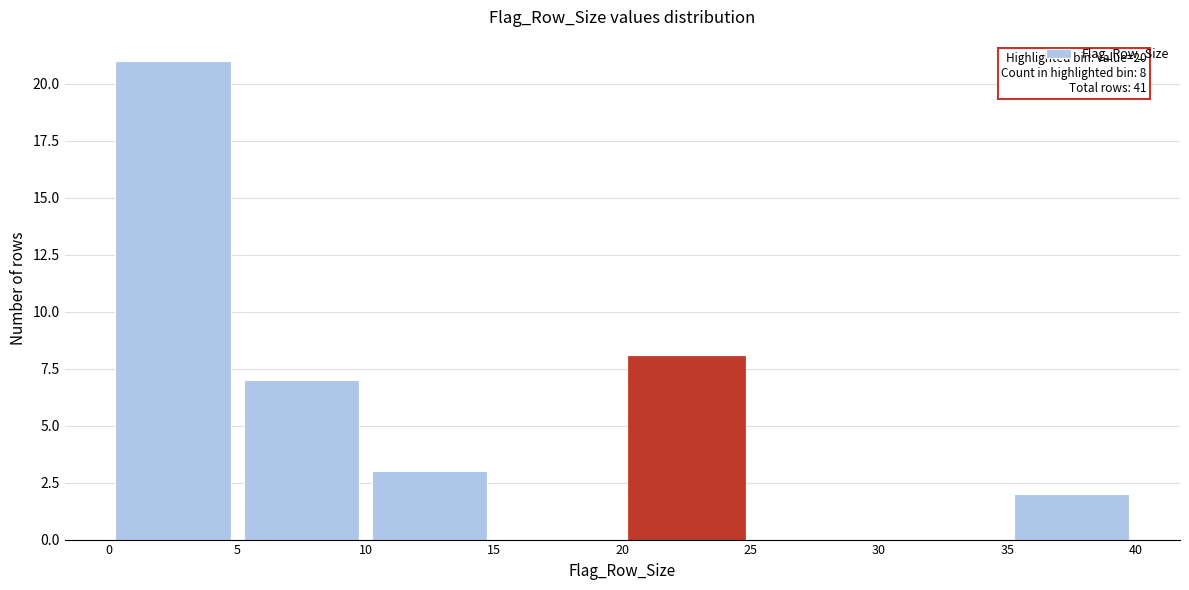

Which range on the x-axis has the tallest bar?

0 to 5